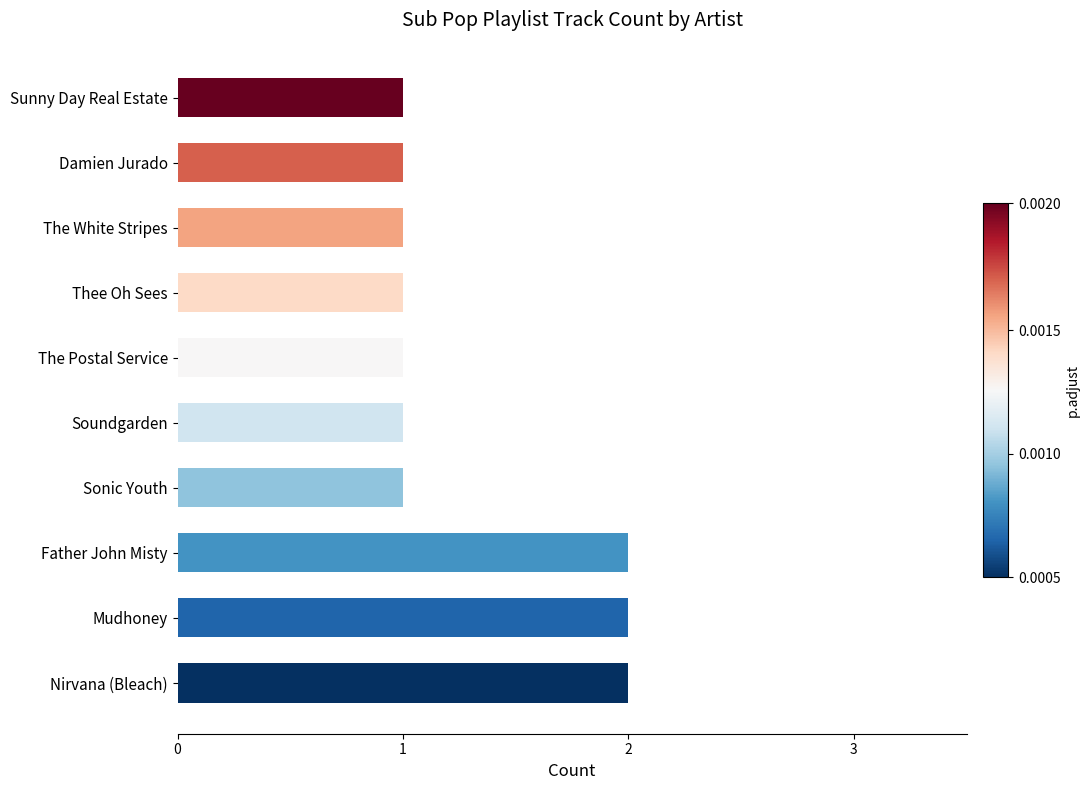

The chart shows a value of 1 at Sonic Youth. True or false?

True